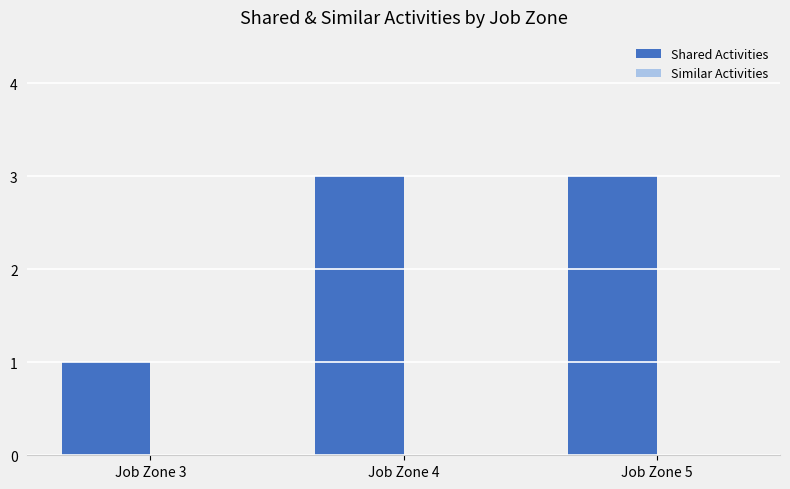

What is the change in value from Job Zone 3 to Job Zone 5?

+2